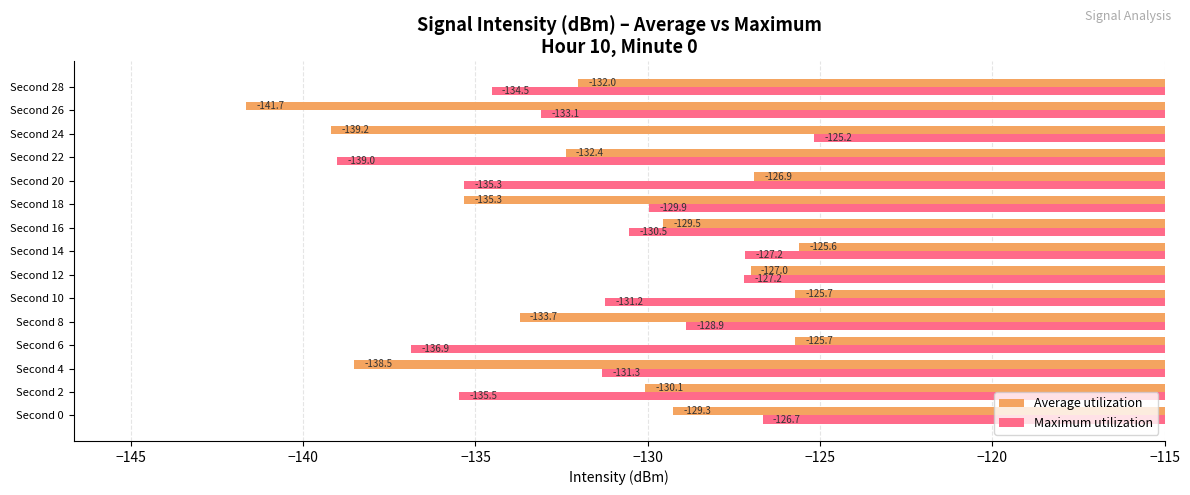

Rank the series at Second 22 from lowest to highest value.

Maximum utilization, Average utilization